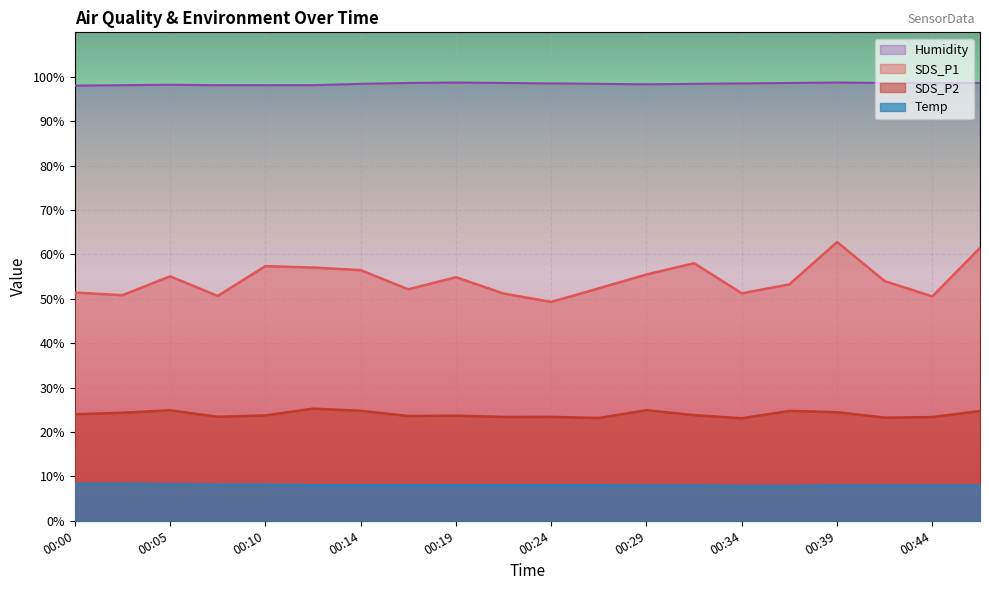

True or false: SDS_P1 and Humidity intersect in this chart.

False